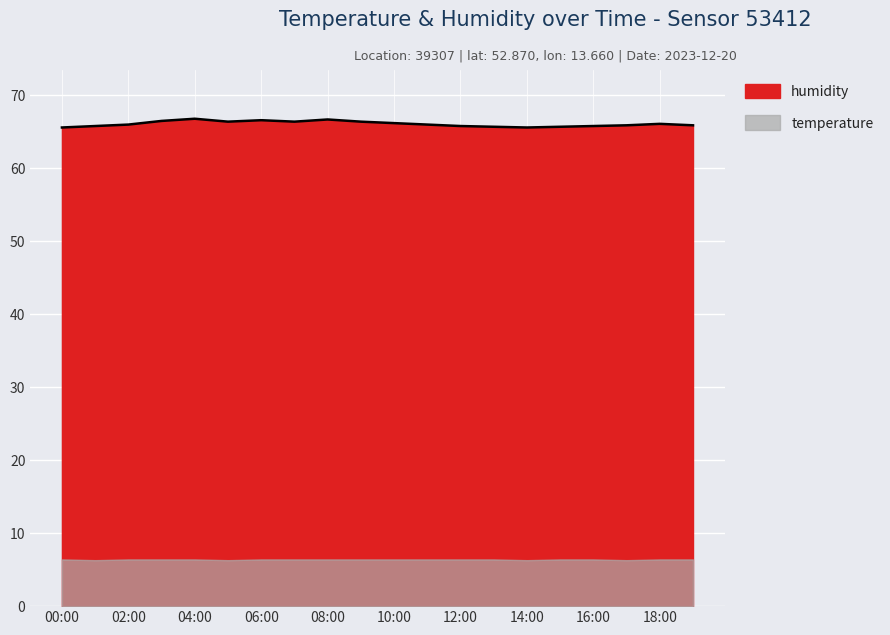

What is the difference between the maximum and minimum values?

1.2